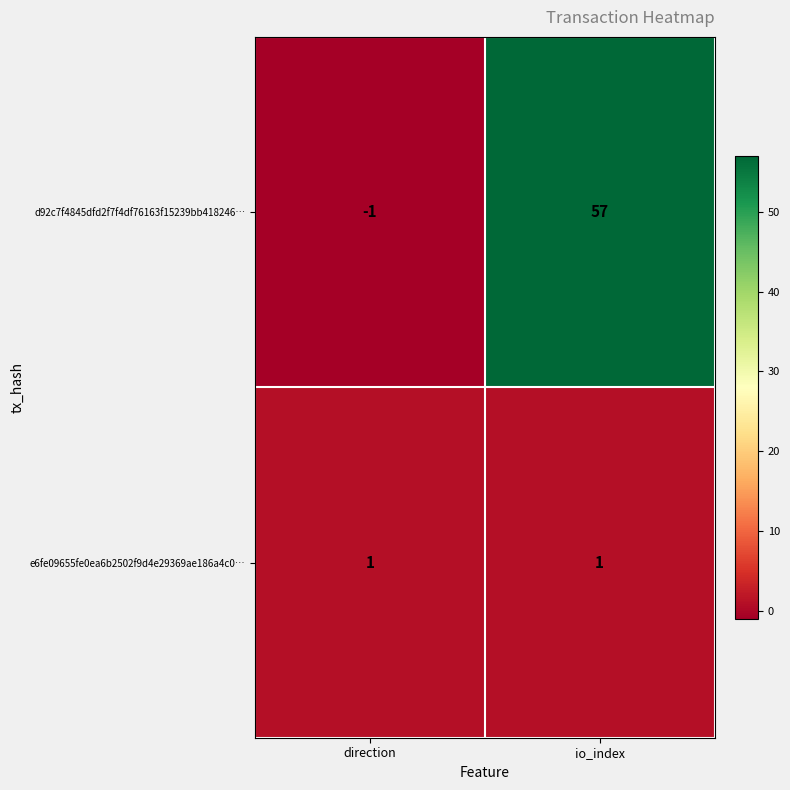

What is the average value of the d92c7f4845dfd2f7f4df76163f15239bb418246… series?

28